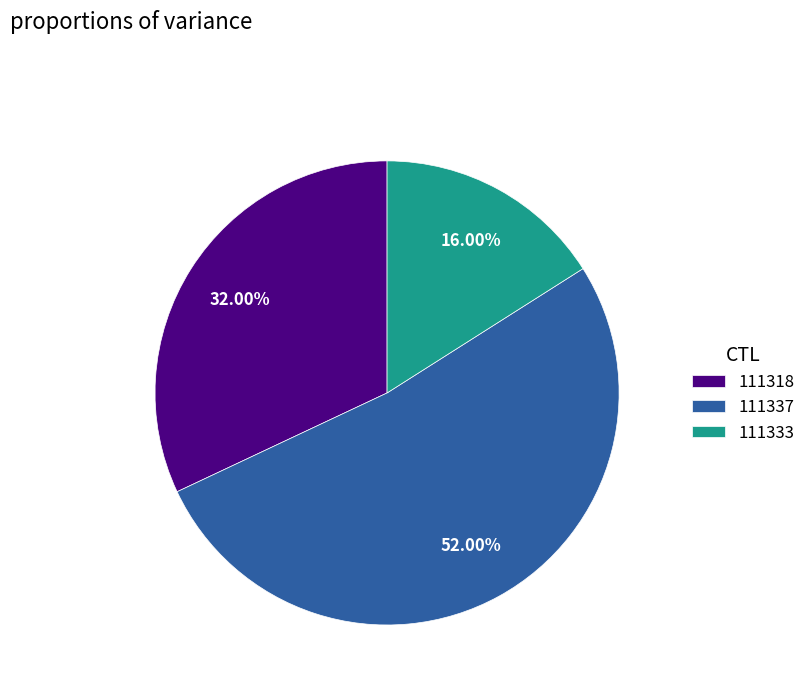

Is it true that 111318 is 45% of the pie?

False